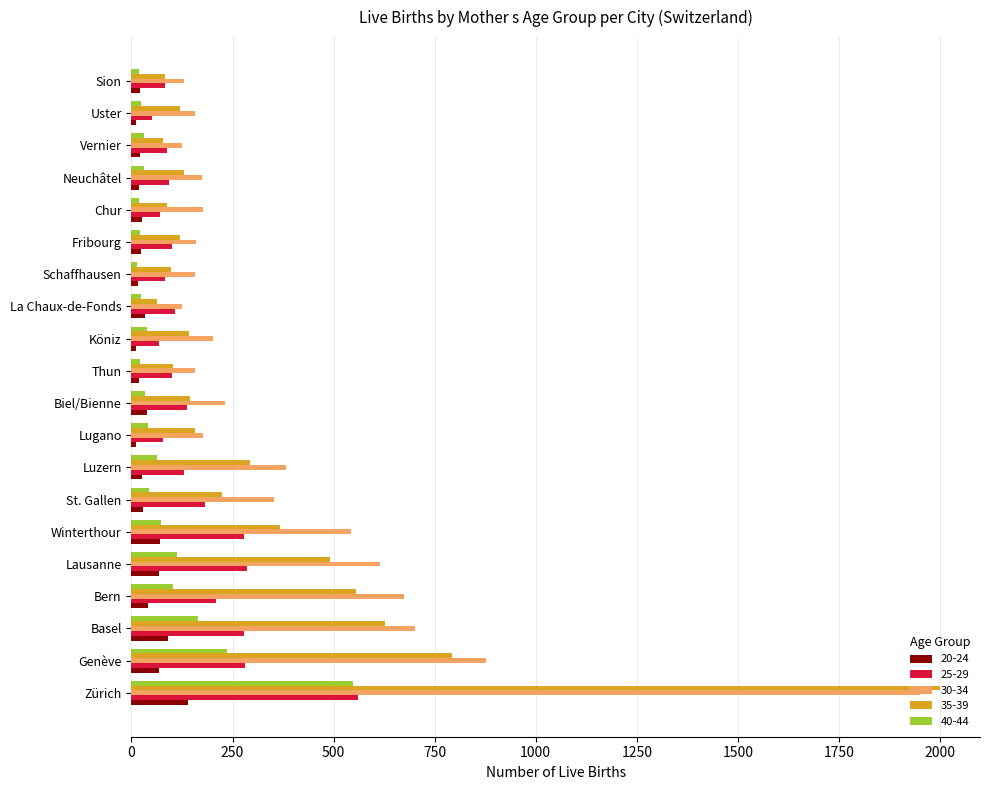

Which series has the largest range (max minus min)?

35-39